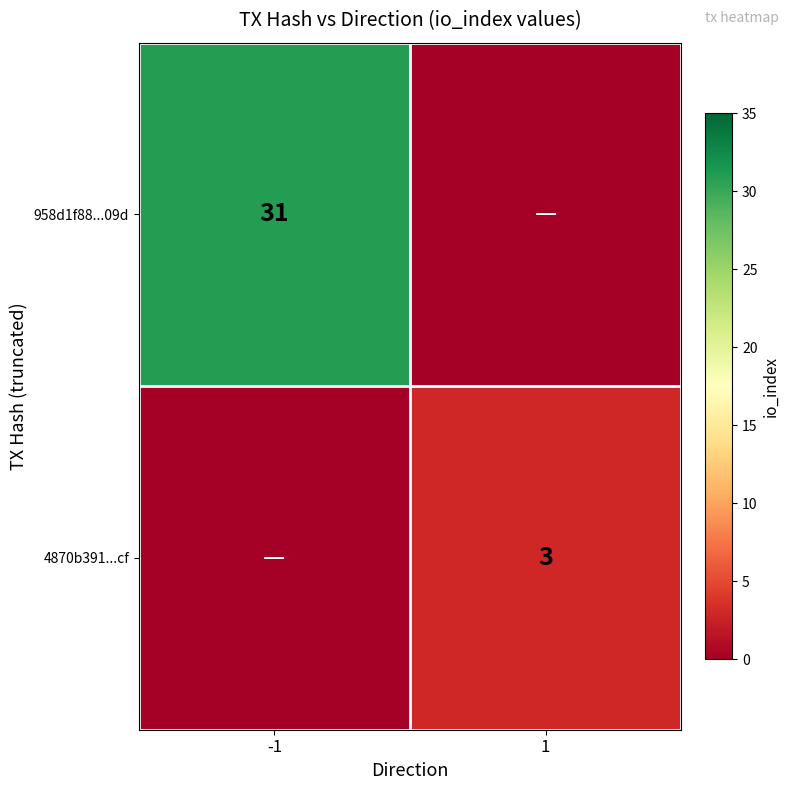

At which category is the sum across all series the highest?

-1